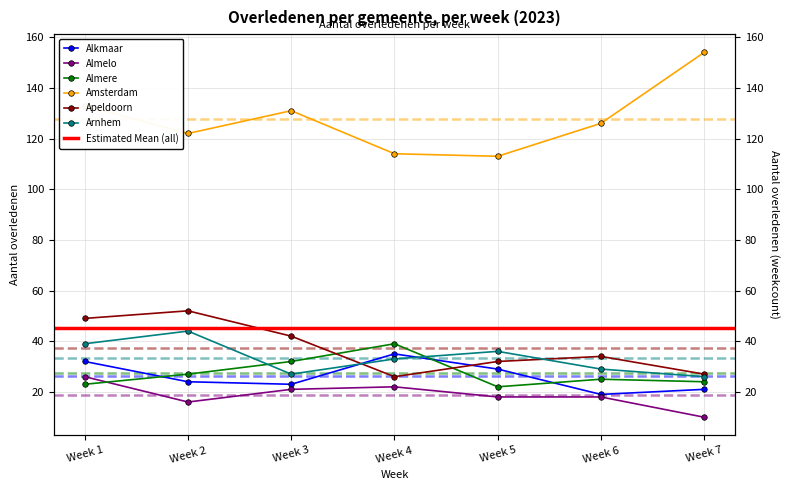

What is the spread (max minus min) of values at Week 6?

108